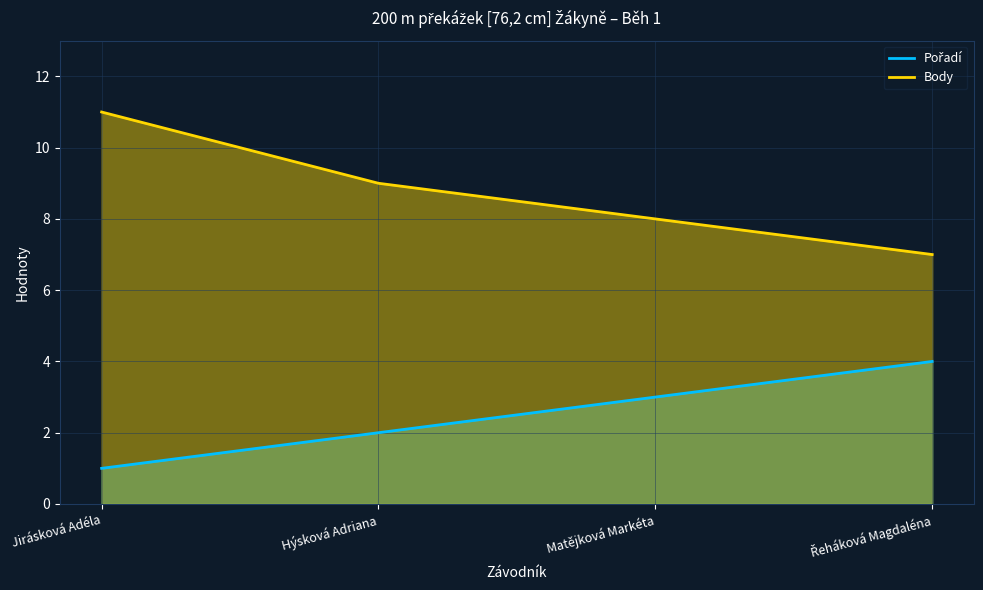

Which category has the lowest value across all series?

Jirásková Adéla